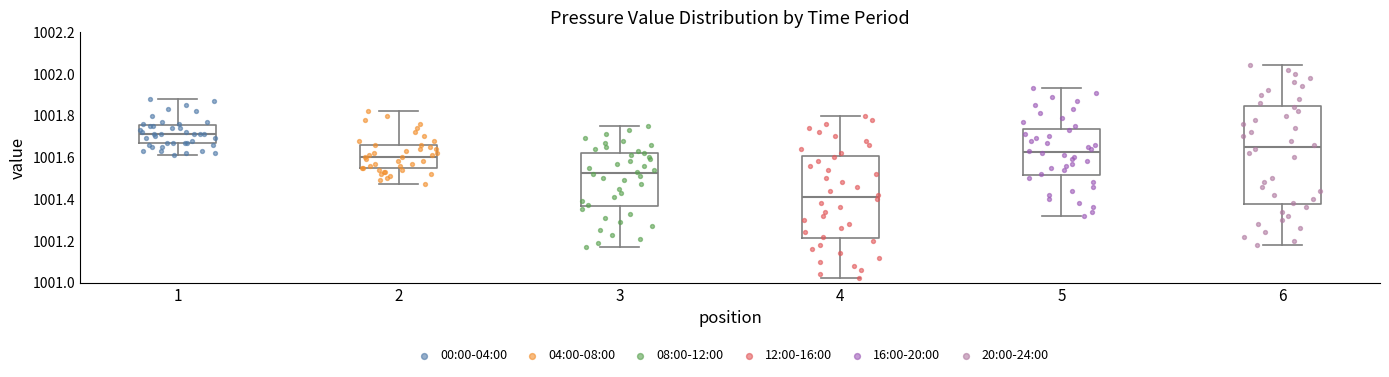

Where does the upper whisker of the box at x = 1 end on the y-axis? The values are not printed on the chart, so give them approximately, as read against the axis.

1001.88